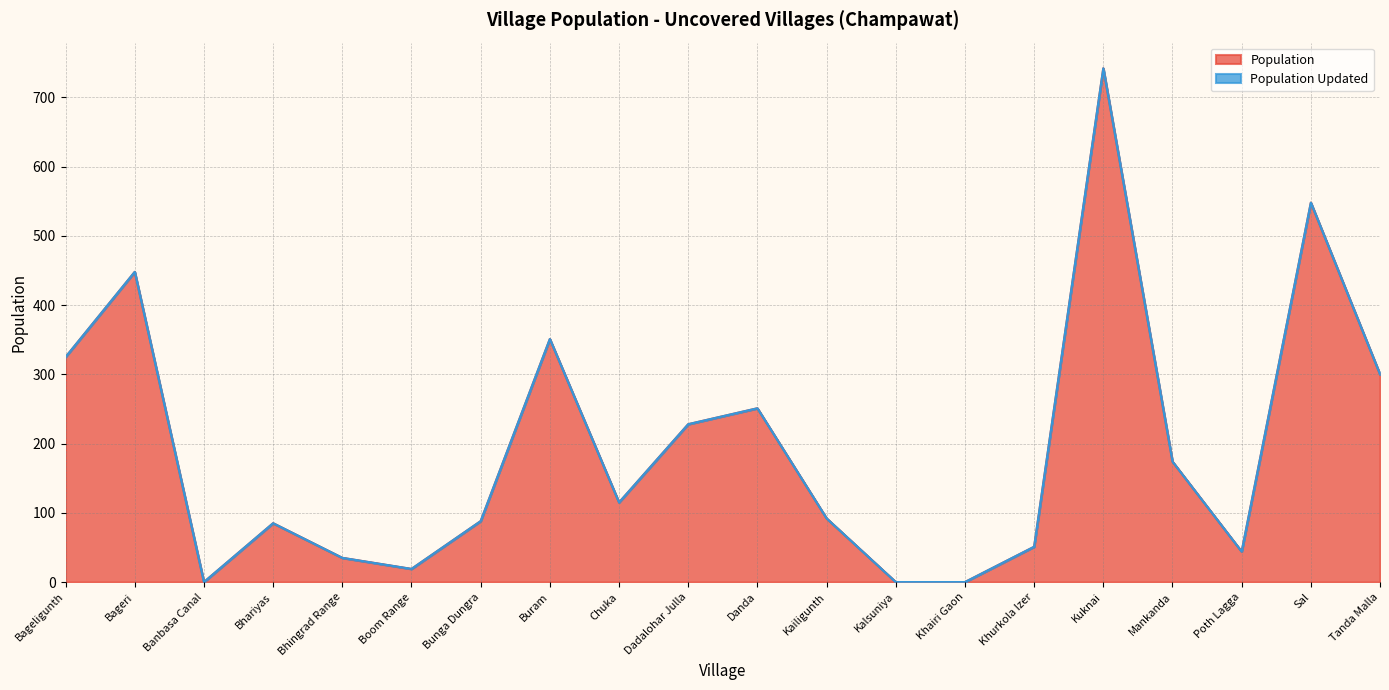

Count the number of categories in the chart.

20